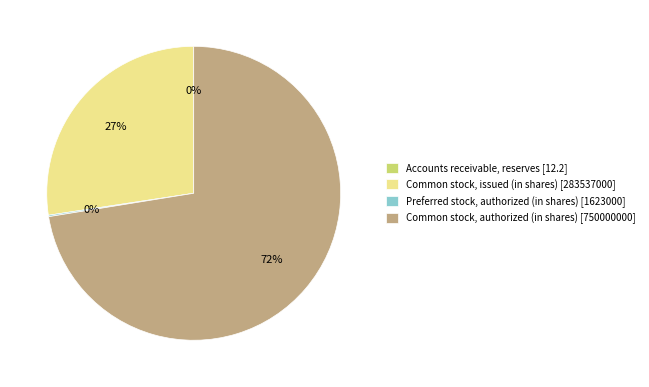

What portion of the pie excludes Common stock, authorized (in shares)?

27.5%